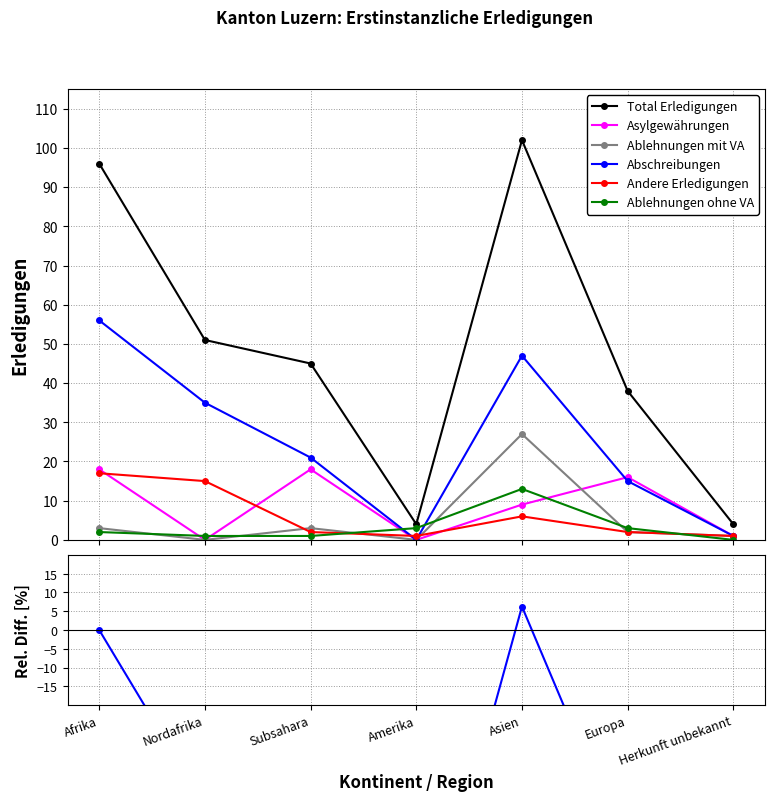

What is the difference between the Total Erledigungen values at Amerika and Asien?

98